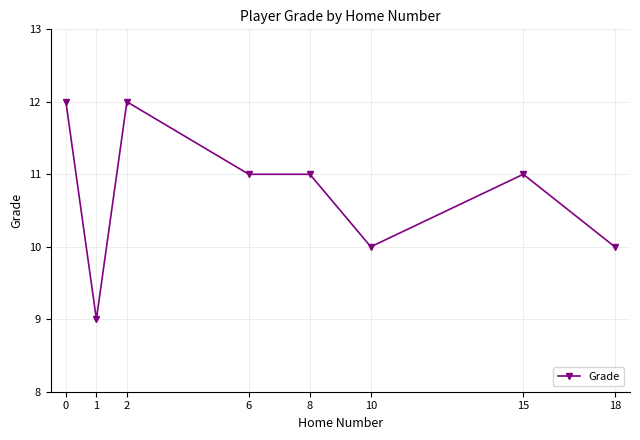

At which category does the data reach its first local peak?

2